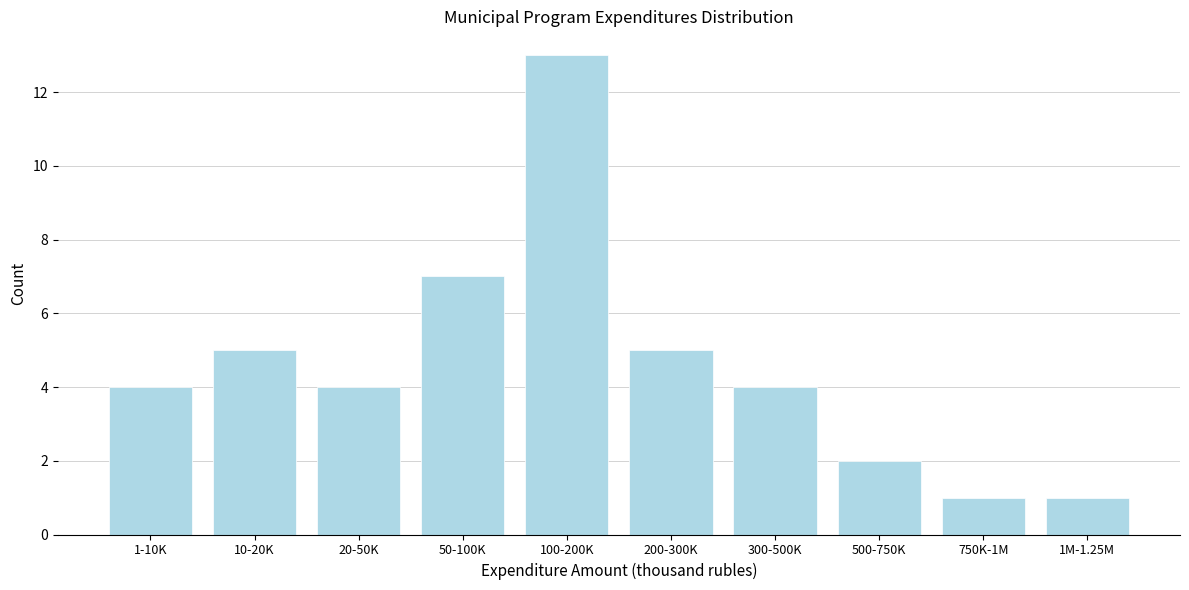

Reading left to right, extract all data points from this chart.

4	5	4	7	13	5	4	2	1	1